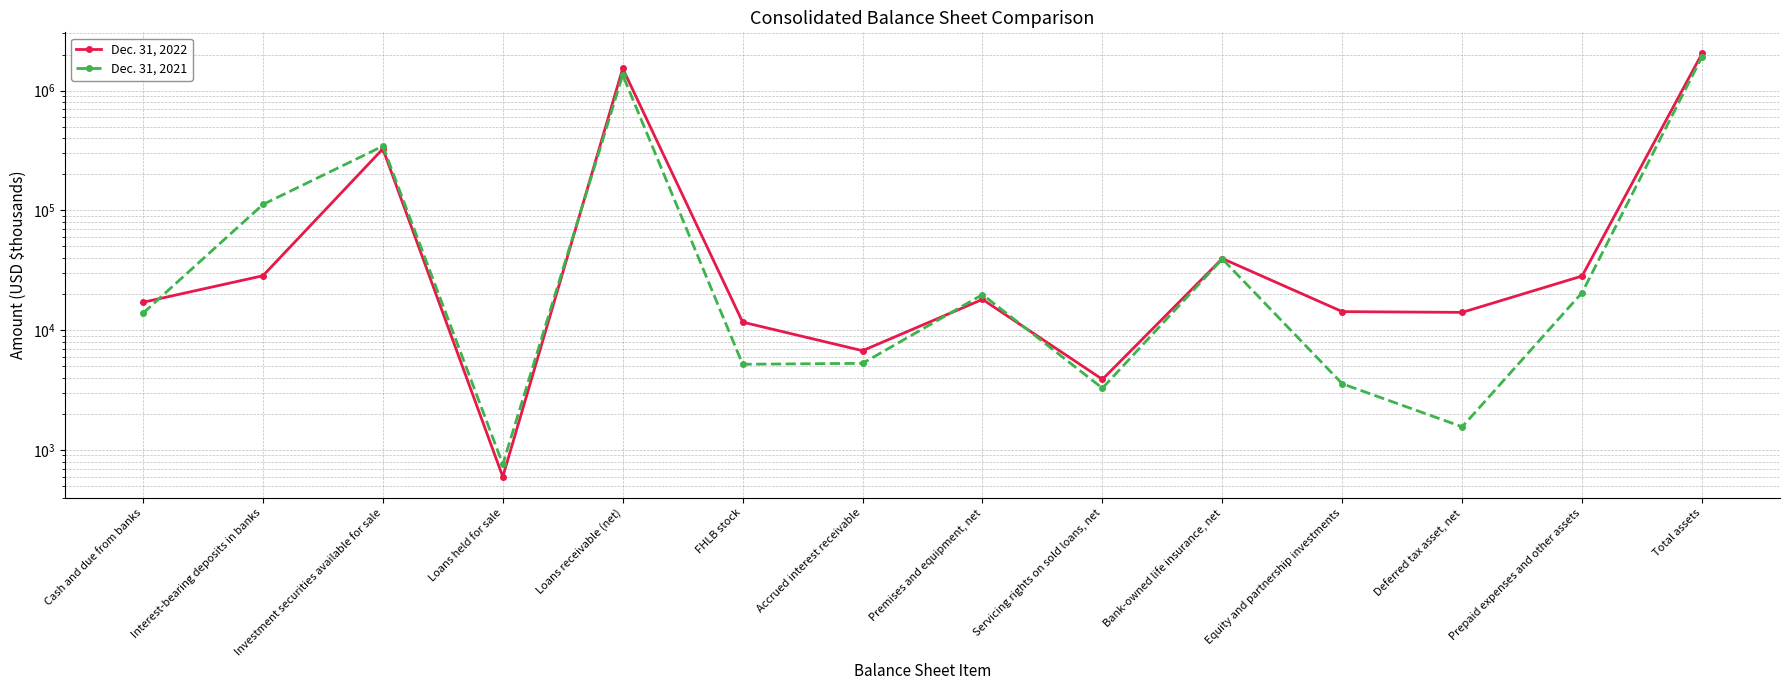

What is the label of the 4th point from the left?

Loans held for sale